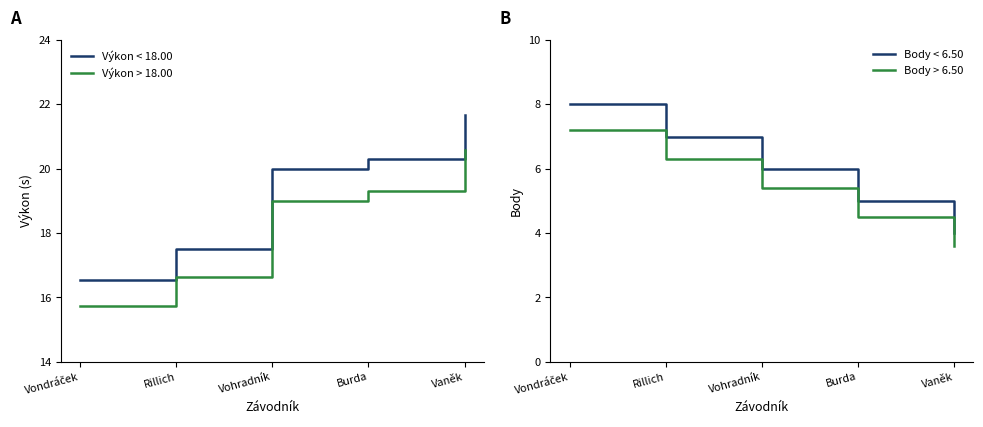

Between Rillich and Vondráček, which is larger?

Rillich